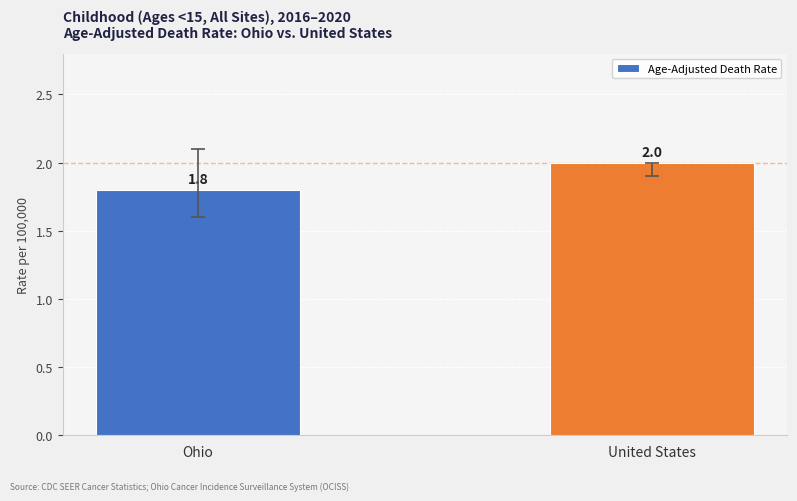

Does the chart contain stacked bars?

No